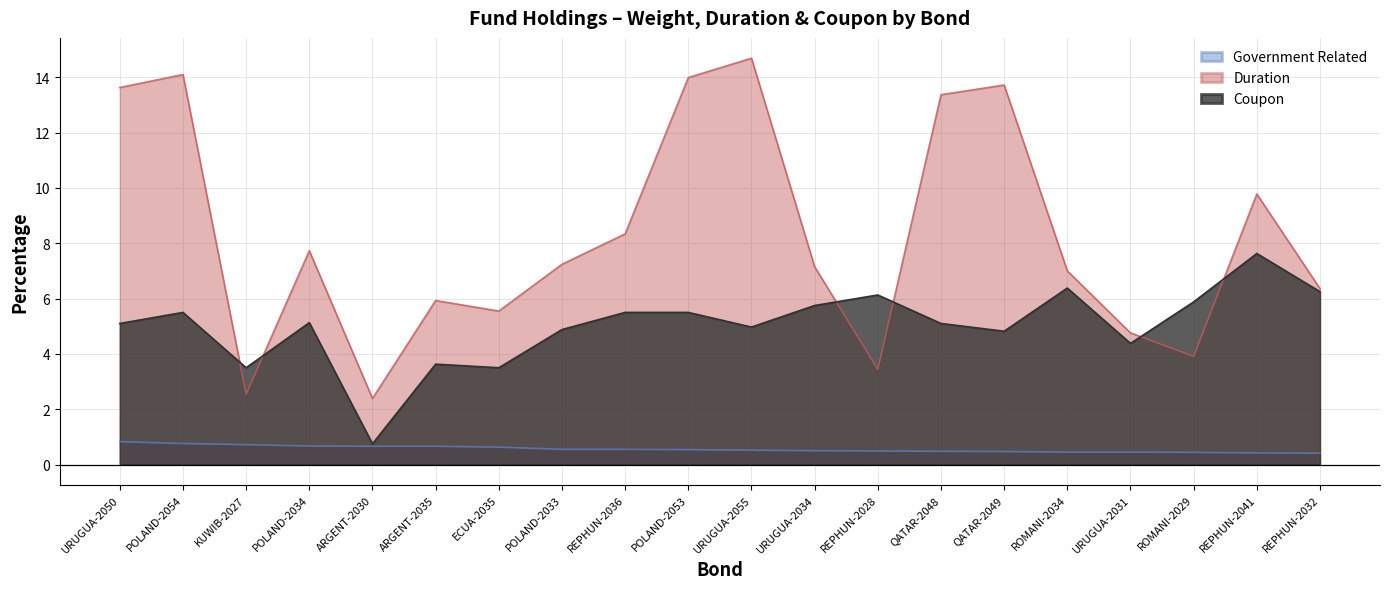

Where does the Coupon series first go above 5?

URUGUA-2050